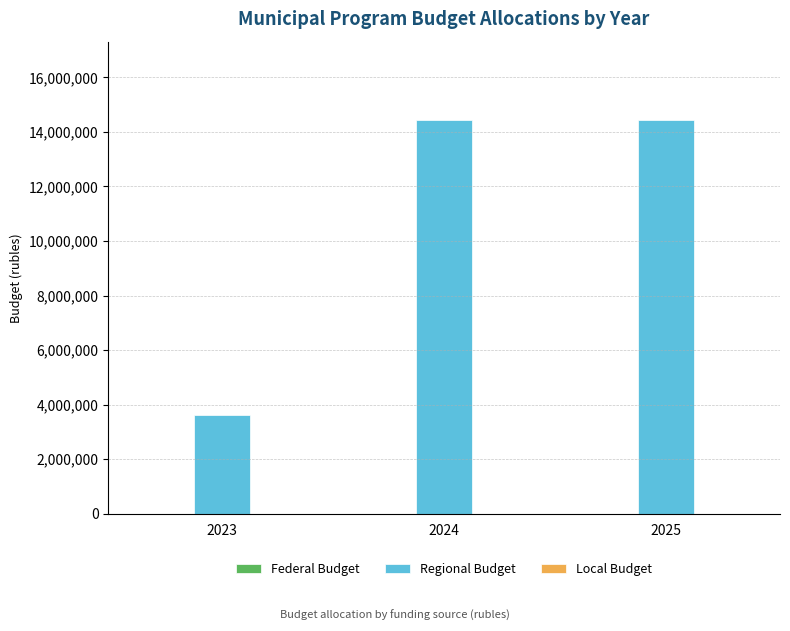

Reading left to right, transcribe all the data shown in this chart.

3606600	14426500	14426500